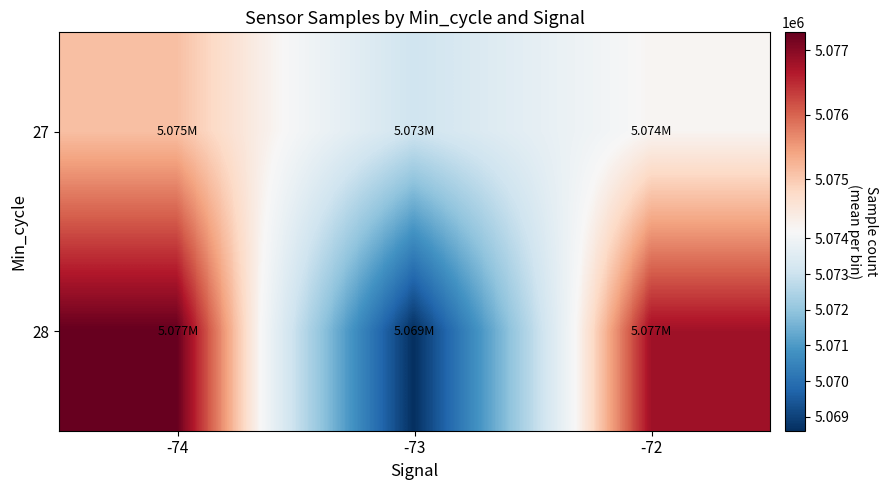

Which series has the largest total across all categories?

28